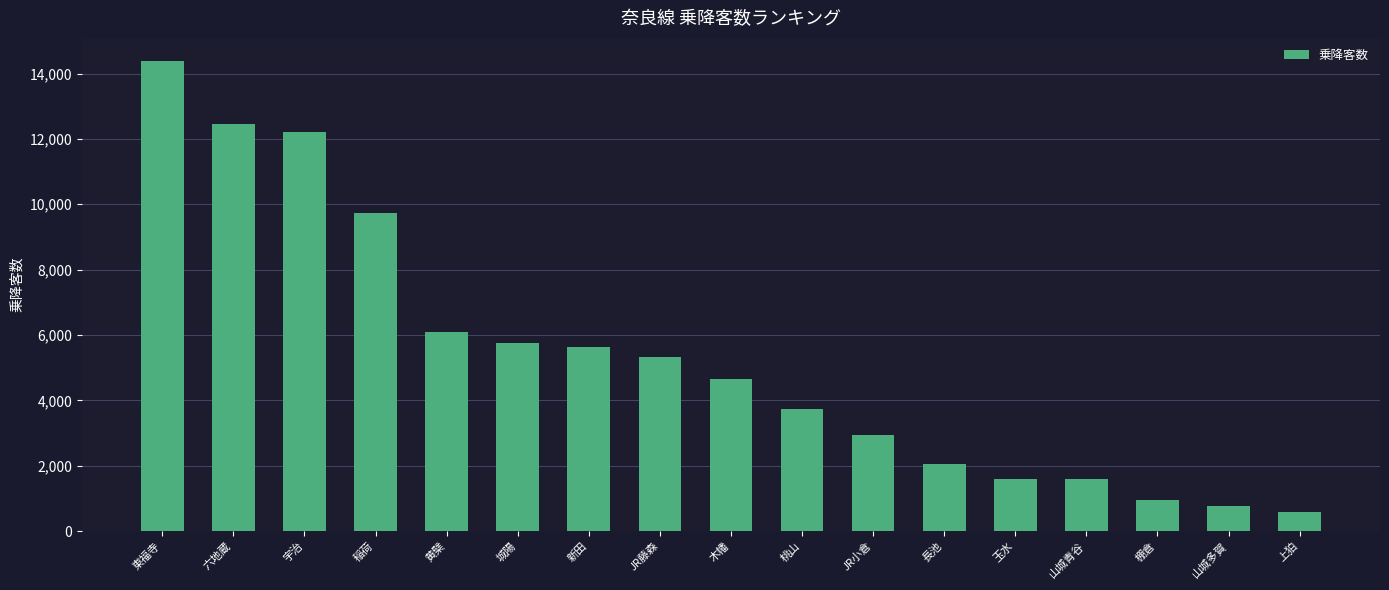

How many data points are less than 4640?

8